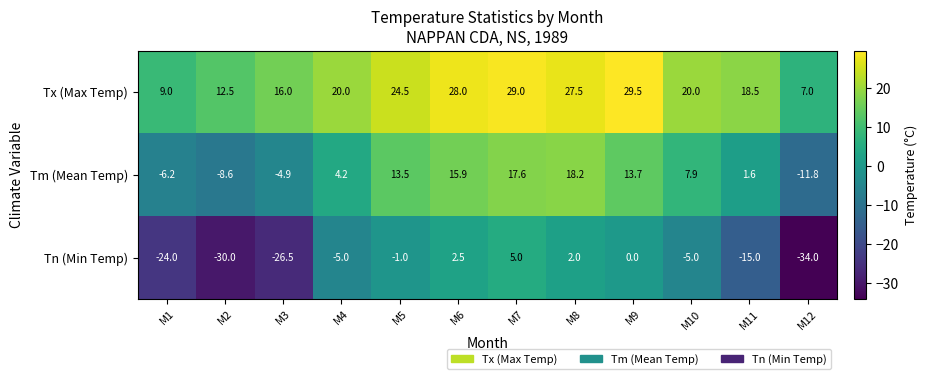

What is the sum of all Tn (Min Temp) values?

-131.0